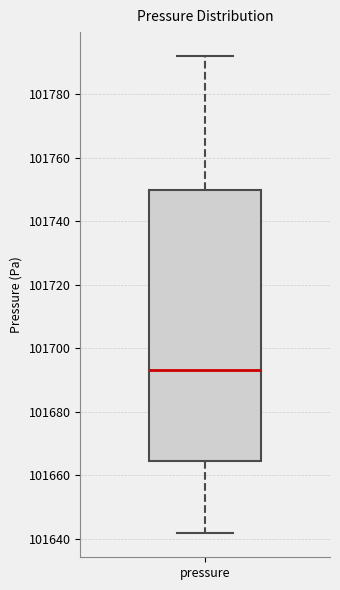

Where does the upper whisker of the box for pressure end on the y-axis? The values are not printed on the chart, so give them approximately, as read against the axis.

101792